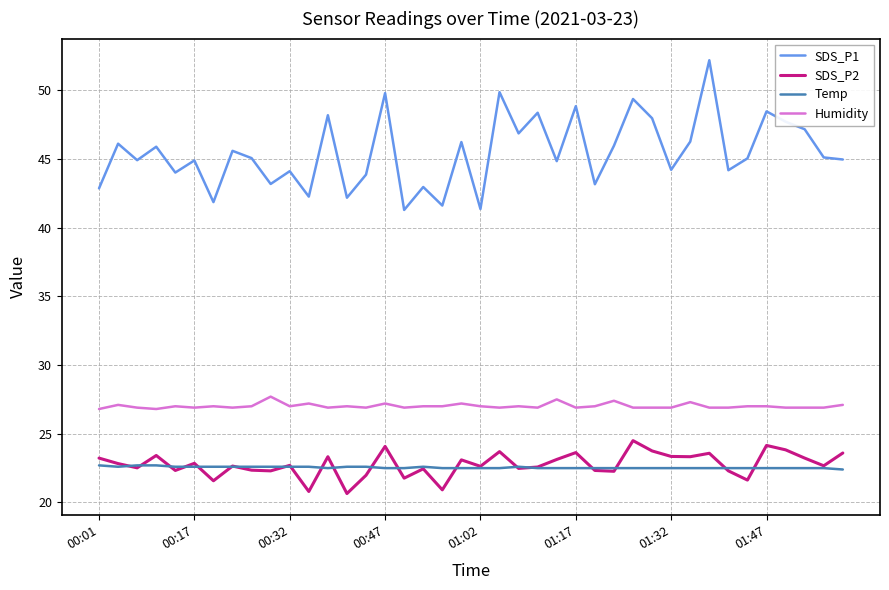

What is the lowest value of the Temp series?

22.4